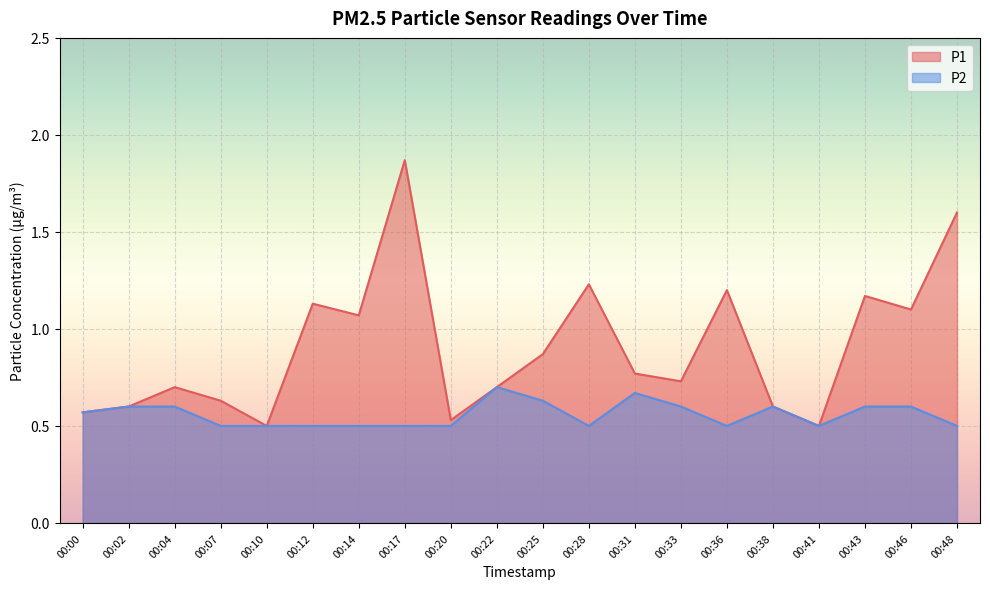

How many lines are shown in the chart?

2